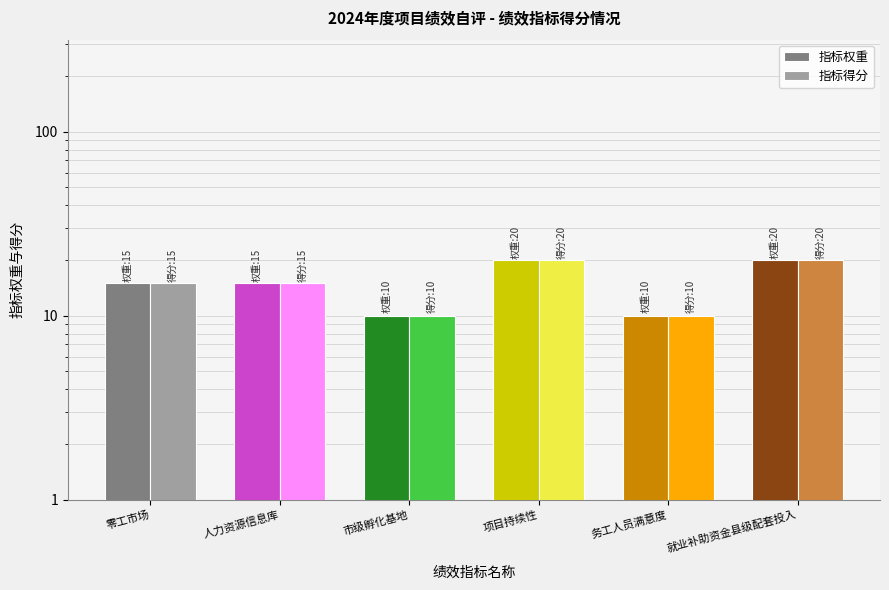

At which label is 指标得分 closest to 15?

零工市场